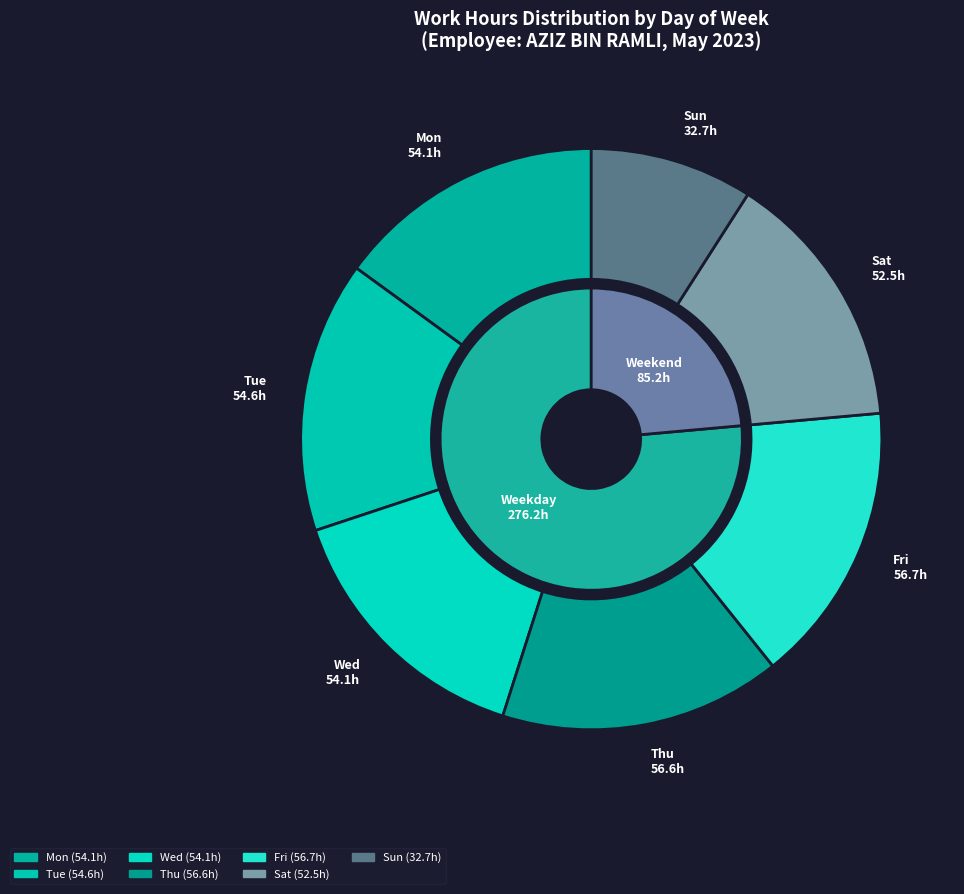

Does 24-Wed represent more than half of the total?

No